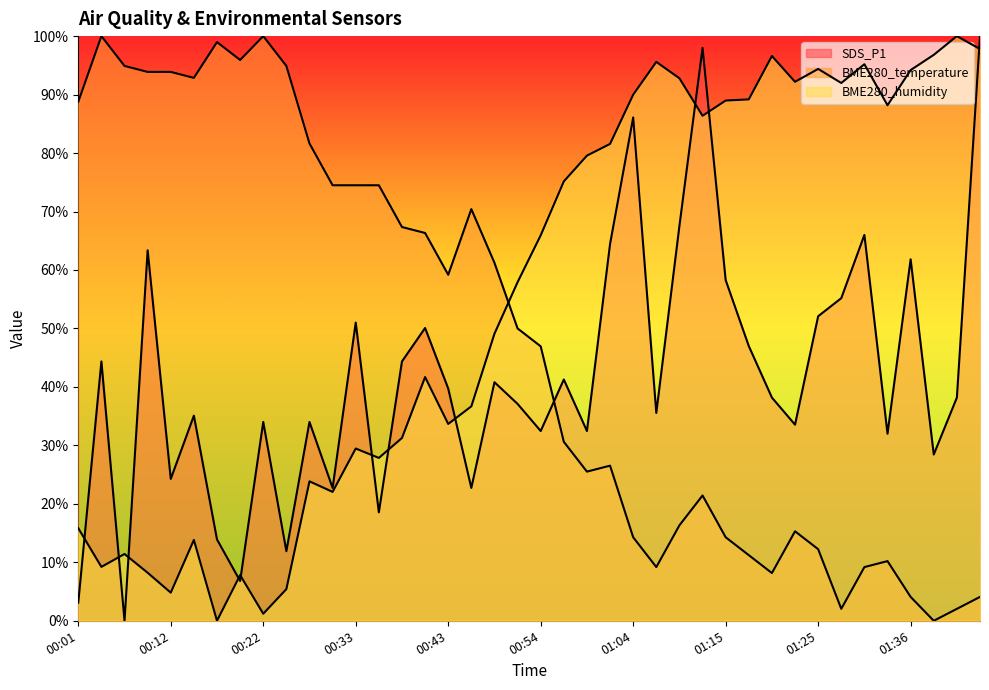

What are all the series names shown in the legend?

SDS_P1, BME280_temperature, BME280_humidity